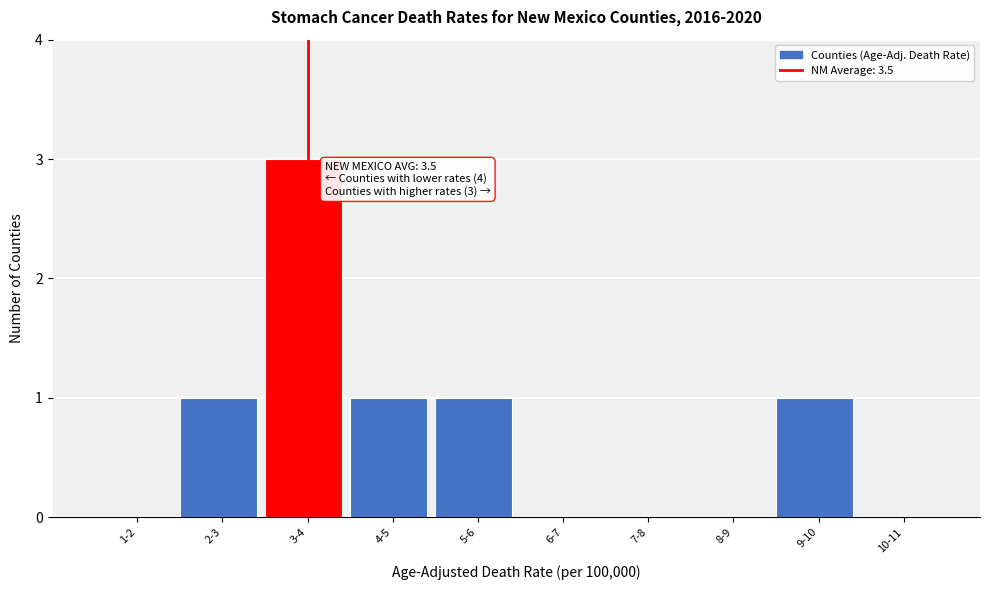

Reading left to right, what are all the values shown in this chart?

1-2=0	2-3=1	3-4=3	4-5=1	5-6=1	6-7=0	7-8=0	8-9=0	9-10=1	10-11=0